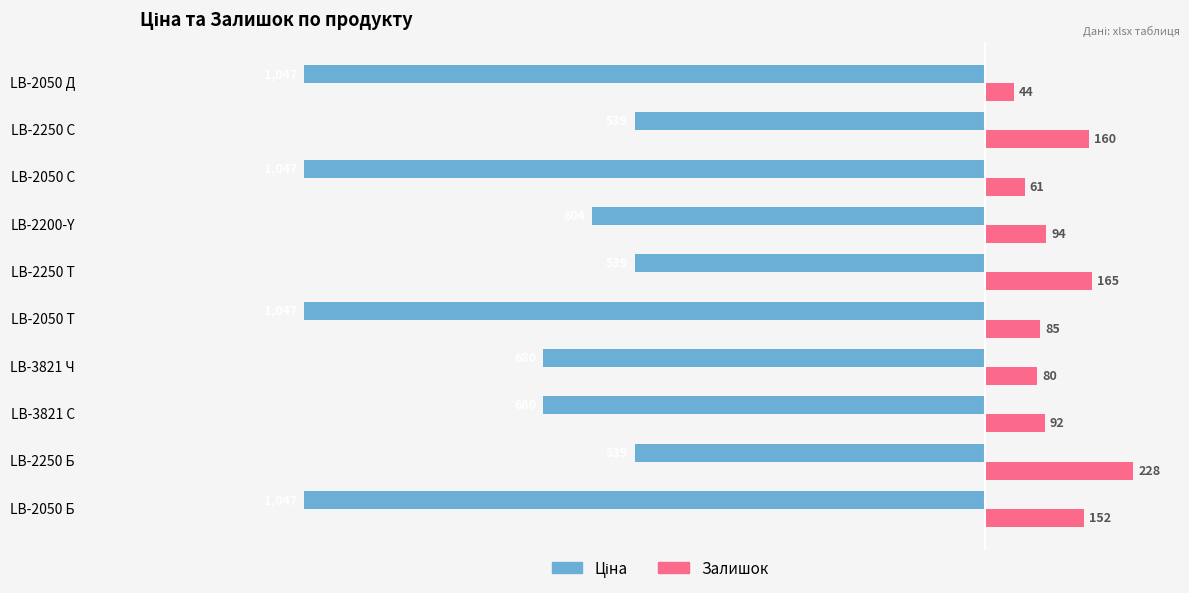

What is the spread (max minus min) of values at LB-2250 Т?

704.0